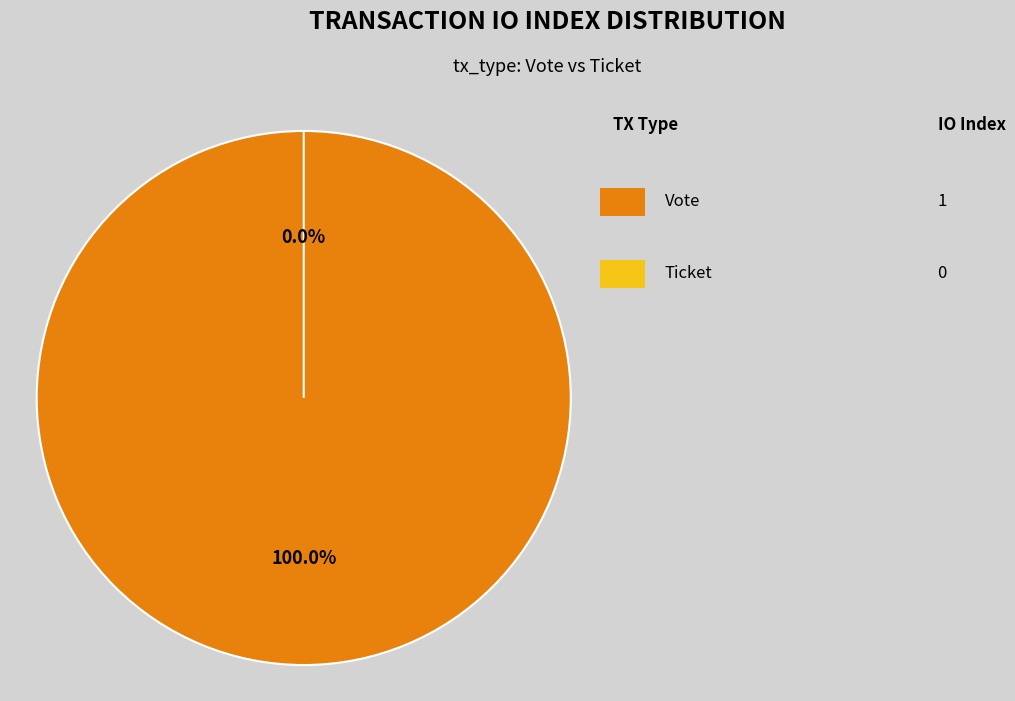

Between Ticket (io_index=0) and Vote (io_index=1), which is larger?

Vote (io_index=1)